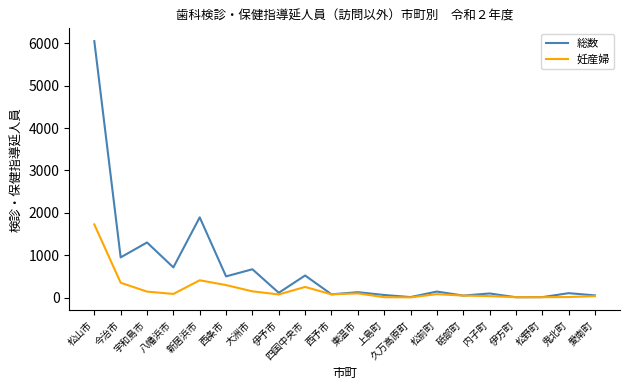

At which label does 総数 reach its peak?

松山市